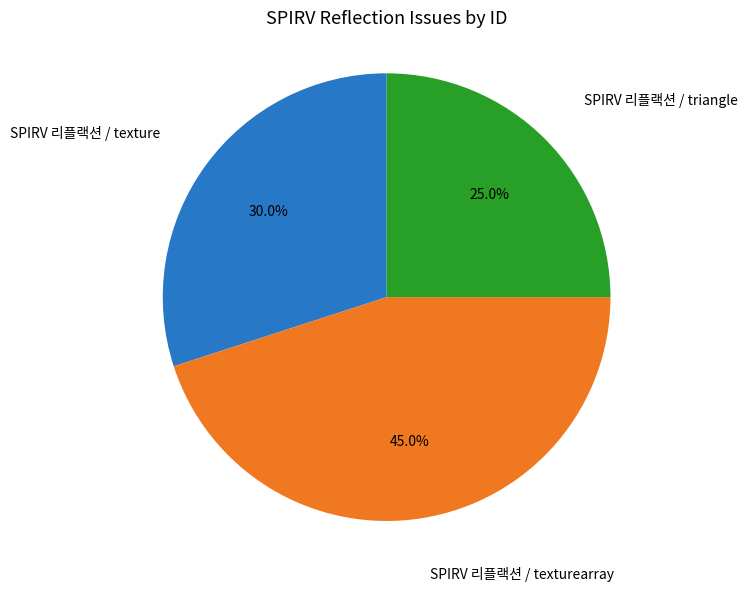

Is SPIRV 리플랙션 / texture the majority of the pie?

No